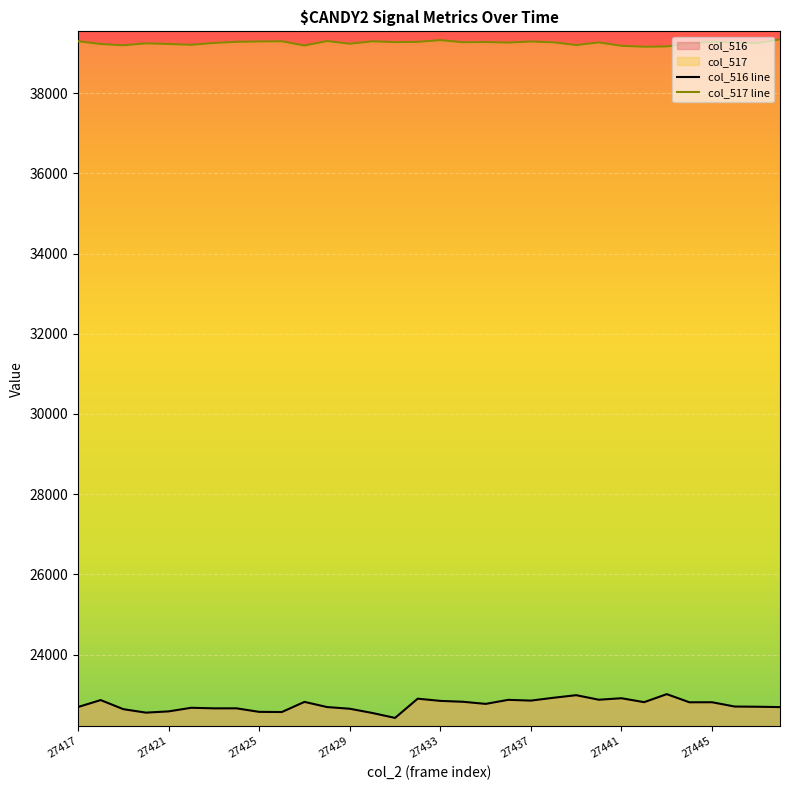

True or false: col_516 line and col_517 line intersect in this chart.

False